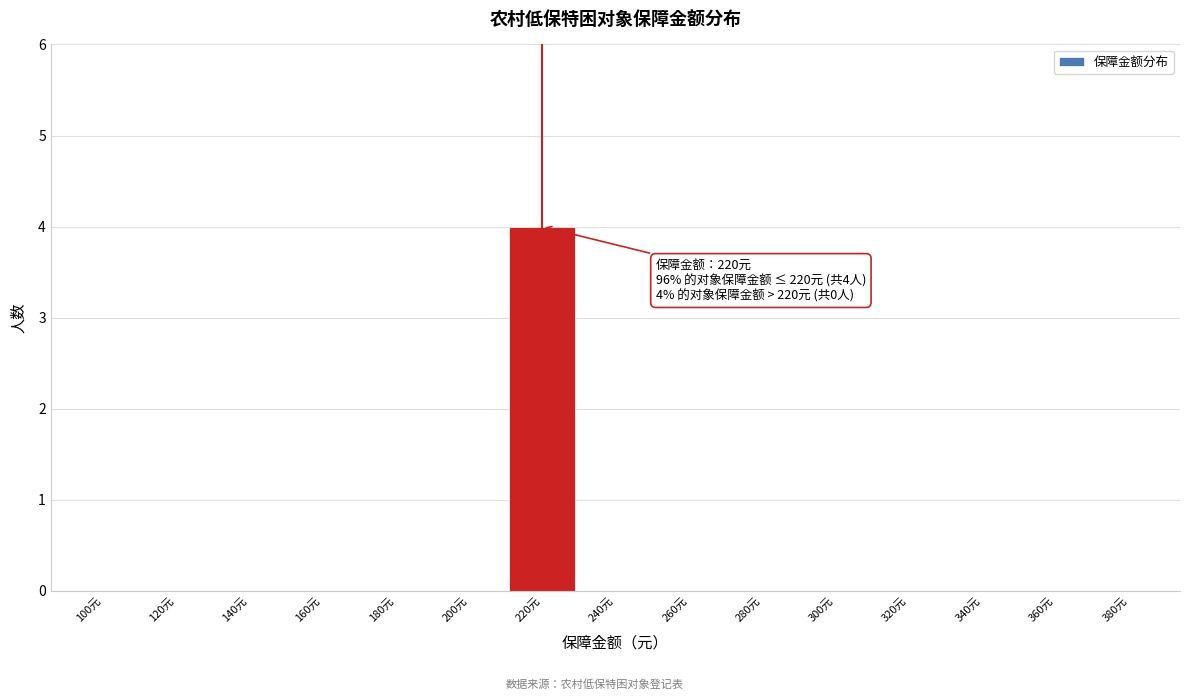

Reading left to right, extract all data points from this chart.

100元=0	120元=0	140元=0	160元=0	180元=0	200元=0	220元=4	240元=0	260元=0	280元=0	300元=0	320元=0	340元=0	360元=0	380元=0